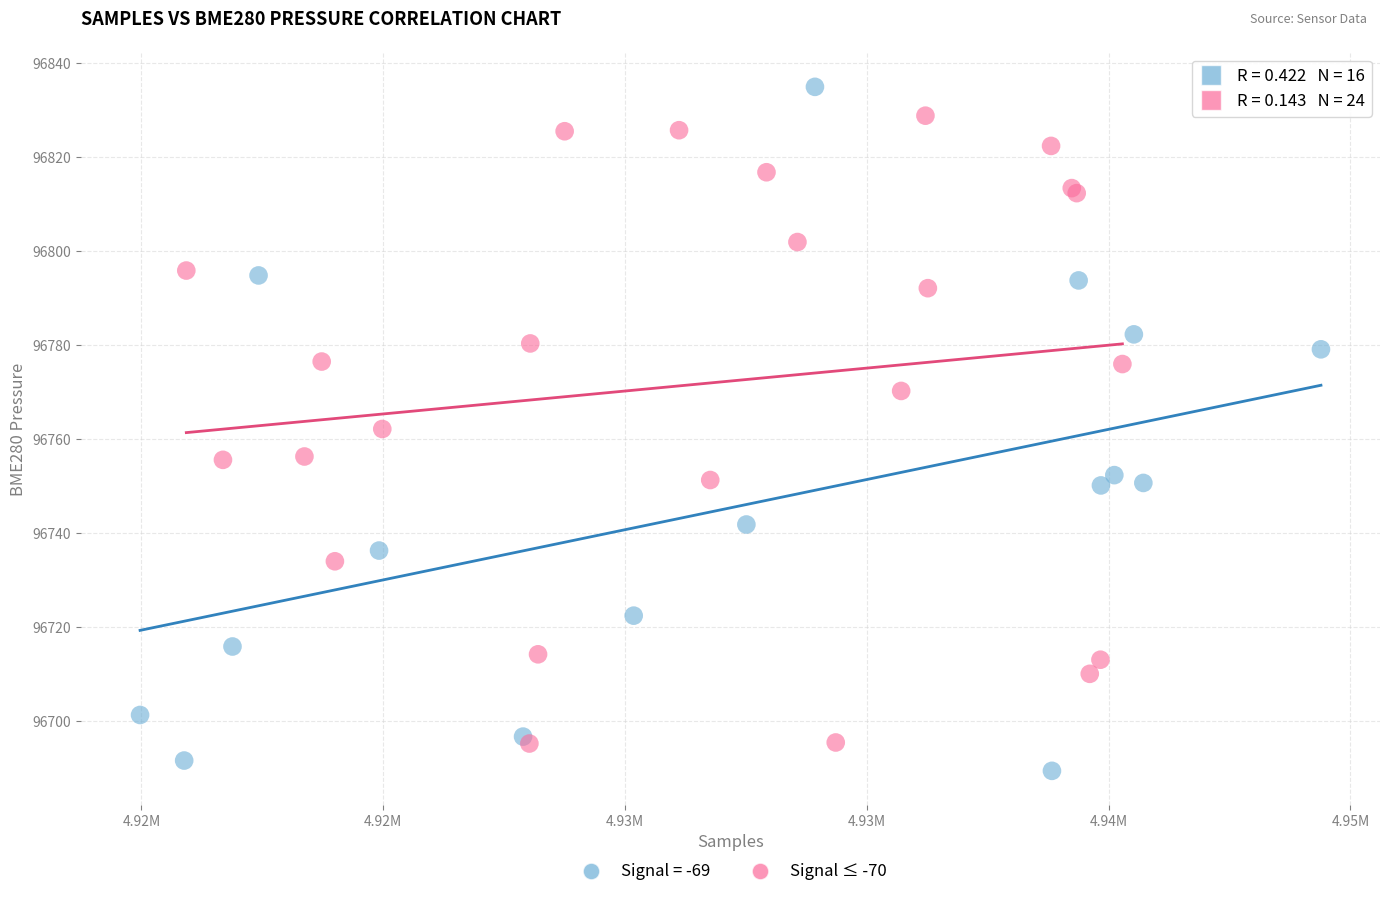

Which series has the widest spread of Y values?

Signal = -69